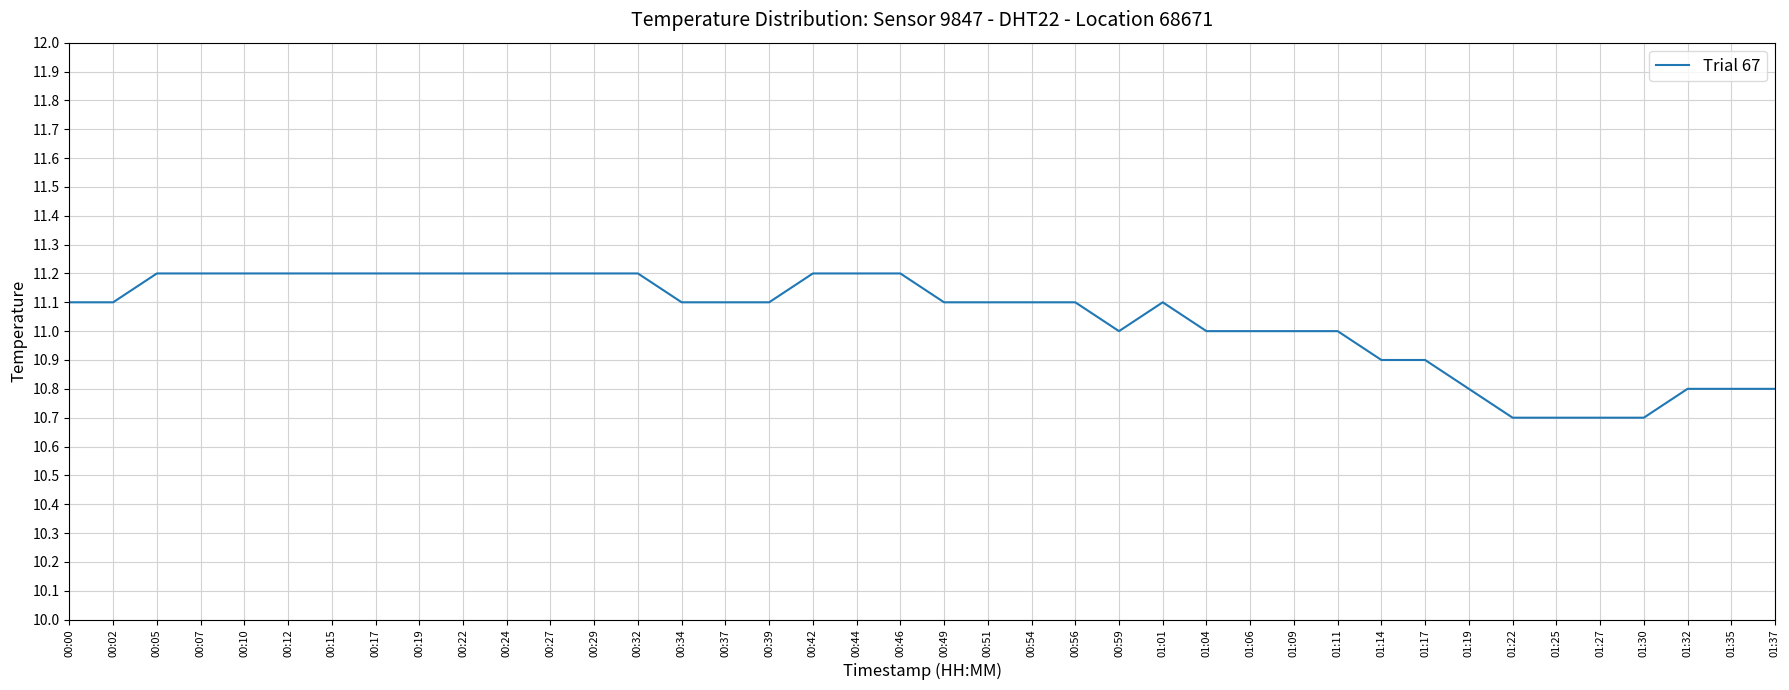

What position from the right is 00:39?

24